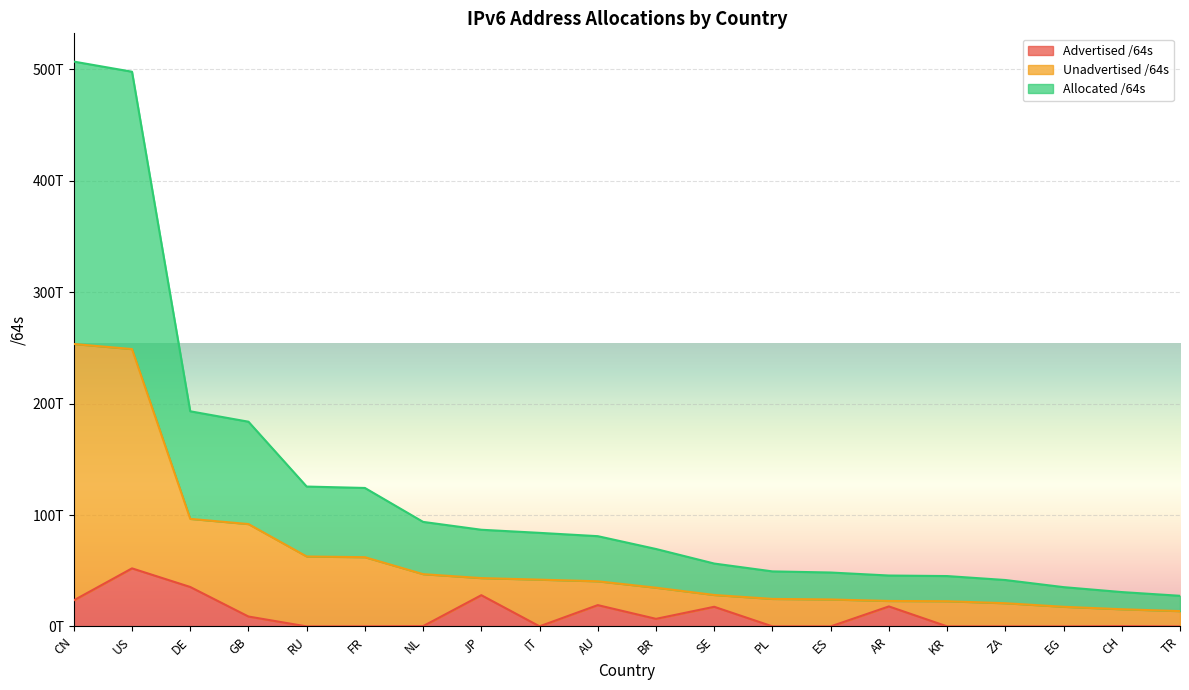

Which series changed the most between US and EG?

Allocated /64s